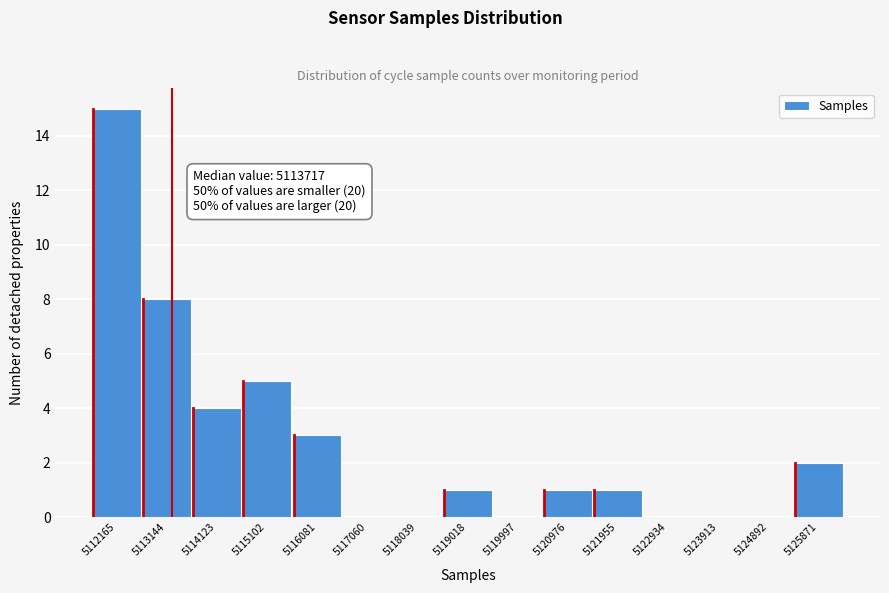

Reading left to right, transcribe all the data shown in this chart.

5112165=15	5113144=8	5114123=4	5115102=5	5116081=3	5117060=0	5118039=0	5119018=1	5119997=0	5120976=1	5121955=1	5122934=0	5123913=0	5124892=0	5125871=2